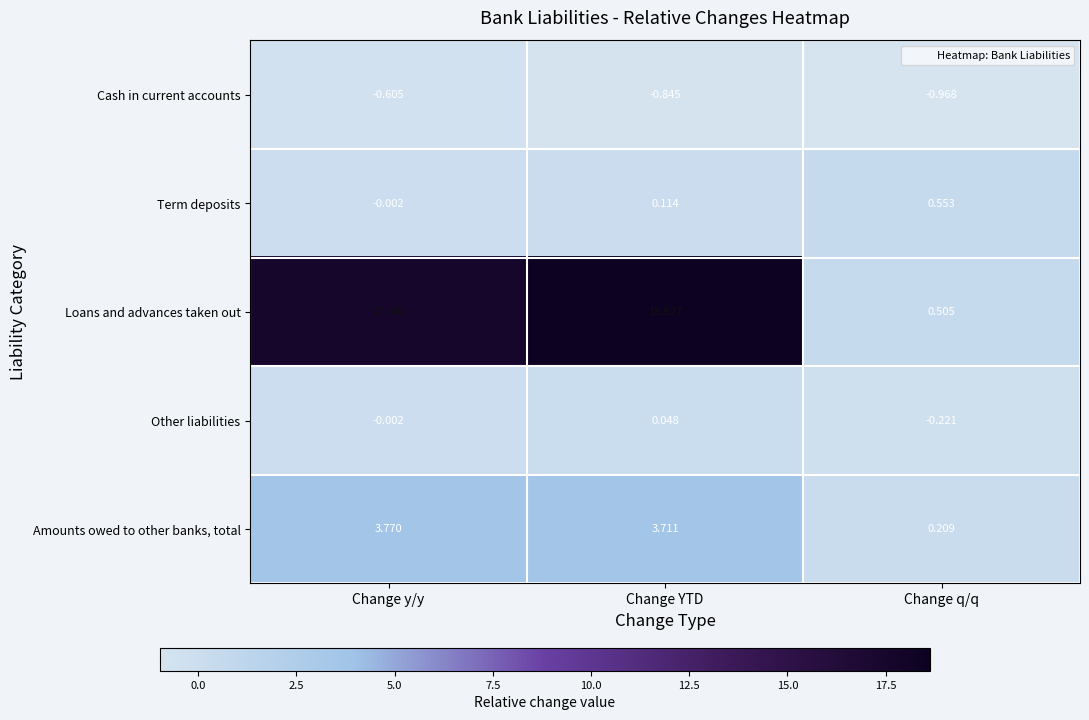

Where does the Amounts owed to other banks, total series first go above 3?

Change y/y